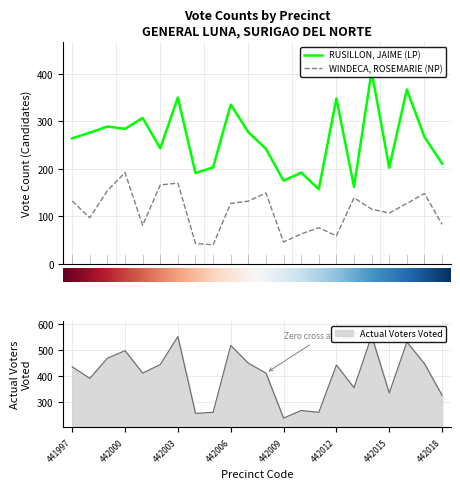

True or false: RUSILLON, JAIME (LP) has more than 2 interior local peaks.

True